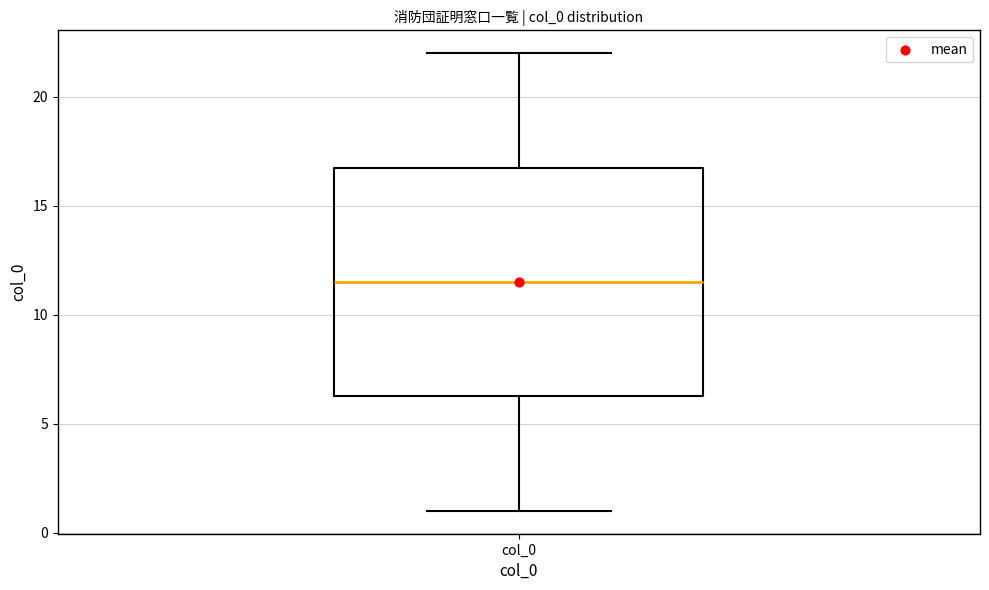

Read this box plot against the y-axis: the position of the median line, the range covered by the box, and the ends of both whiskers. The values are not printed on the chart, so give them approximately, as read against the axis.

median 11.5, box 6.5 to 17.0, whiskers 1.0 to 22.0